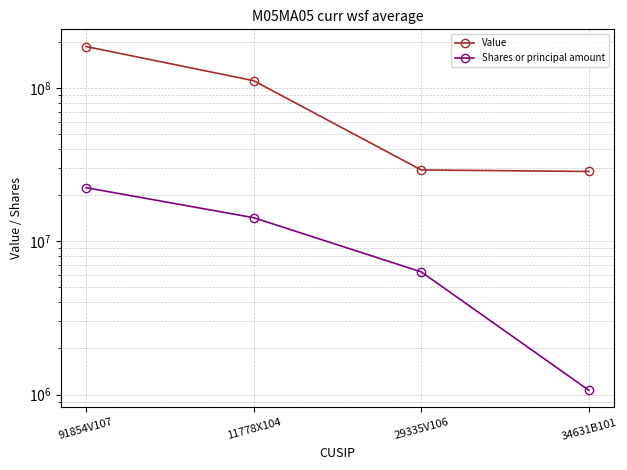

At which label does Shares or principal amount reach its peak?

91854V107